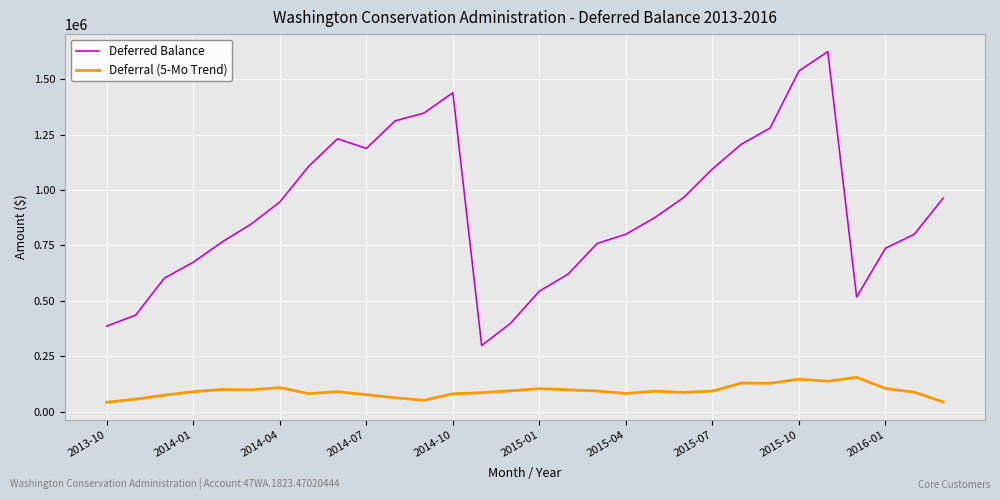

Which series has the widest spread of values?

Deferred Balance